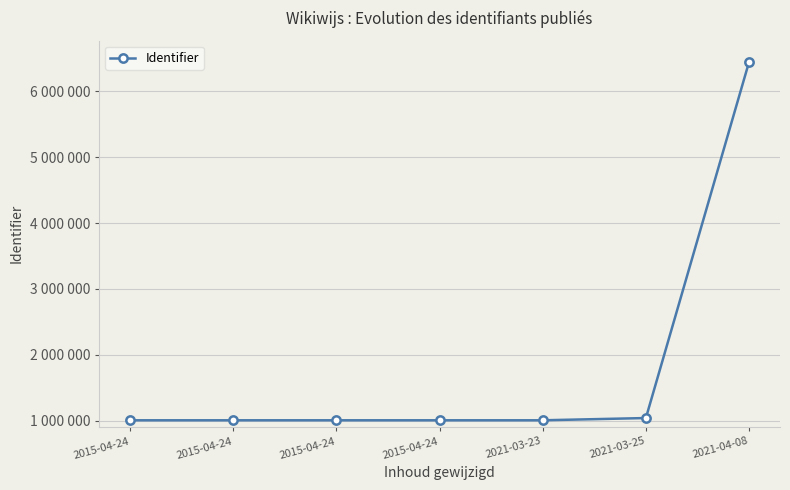

What is the value of the 2nd point from the left?

1008500